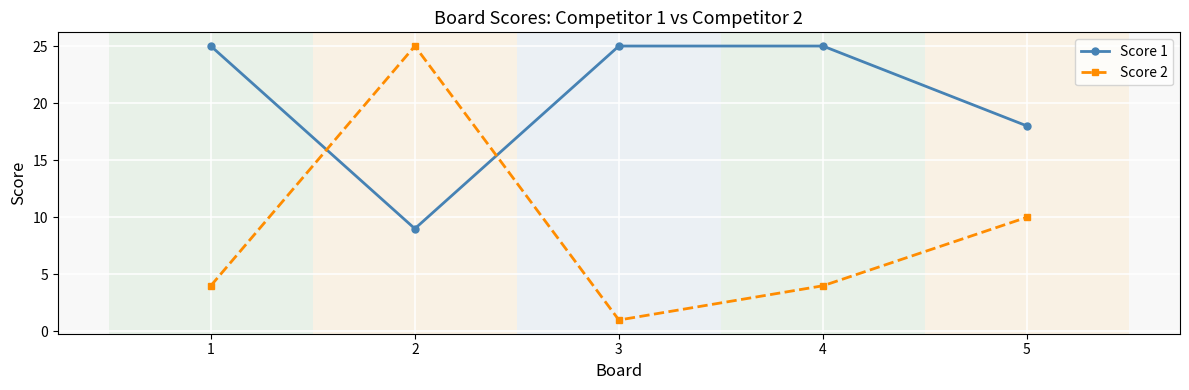

How many interior local valleys does the Score 2 series have?

1